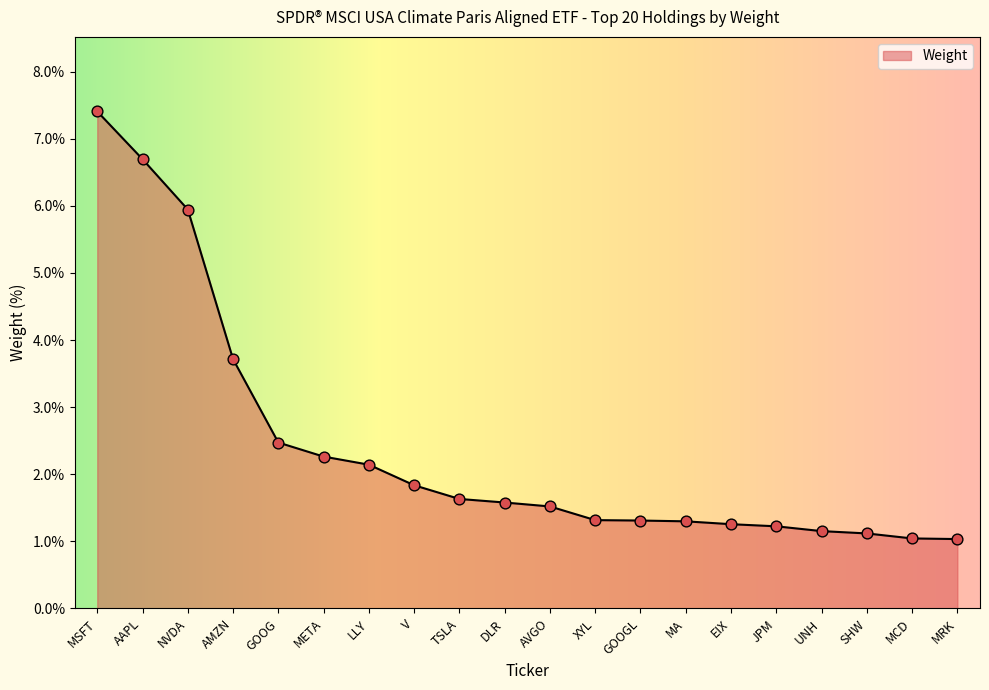

What is the ratio of the value at XYL to the value at GOOG?

0.5